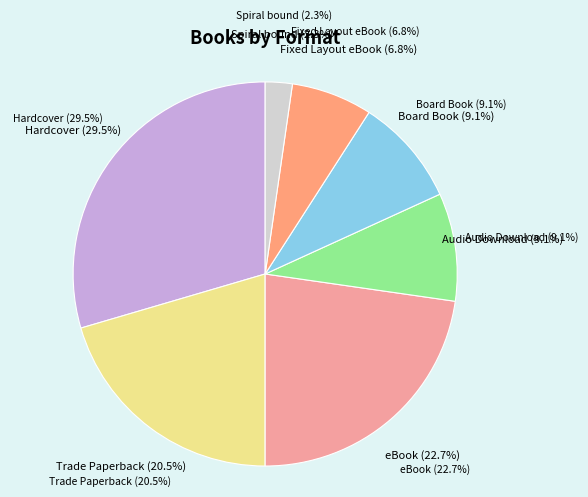

What is the largest slice in the pie chart?

Hardcover